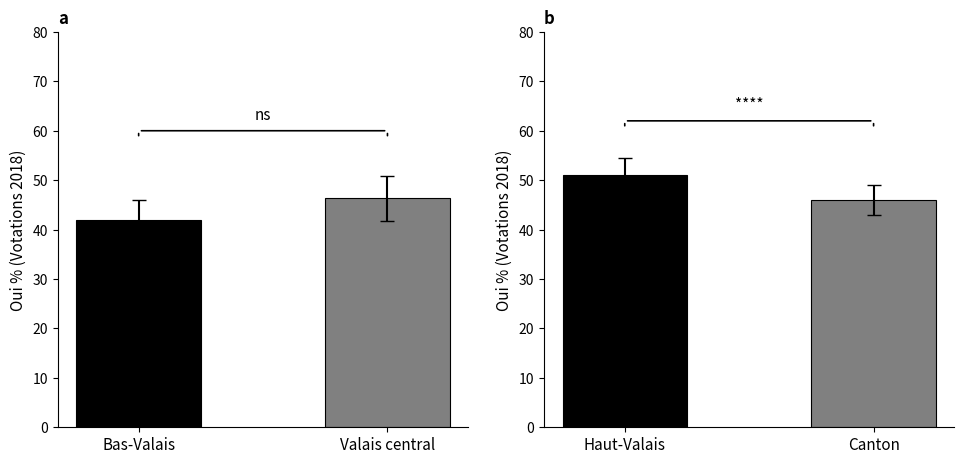

What is the label of the 2nd bar from the left?

Canton